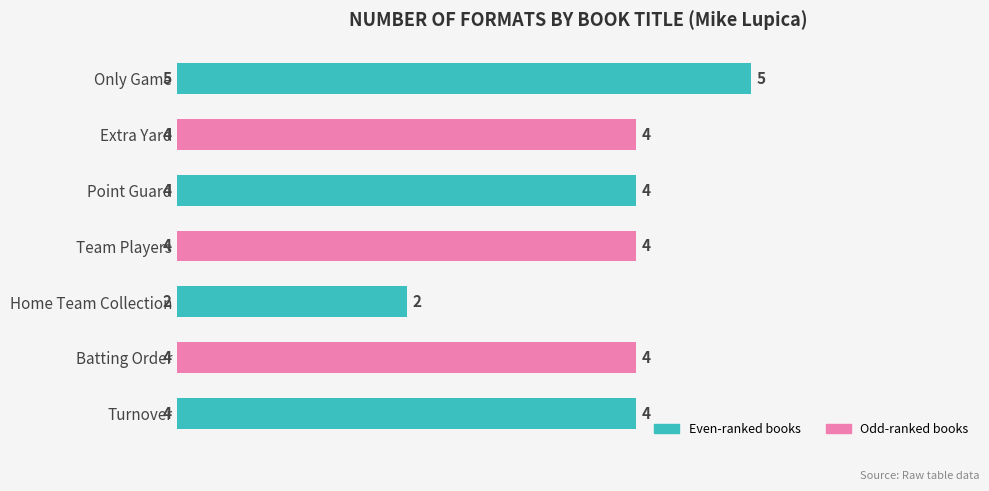

The chart shows a value of 4 at Turnover. True or false?

True